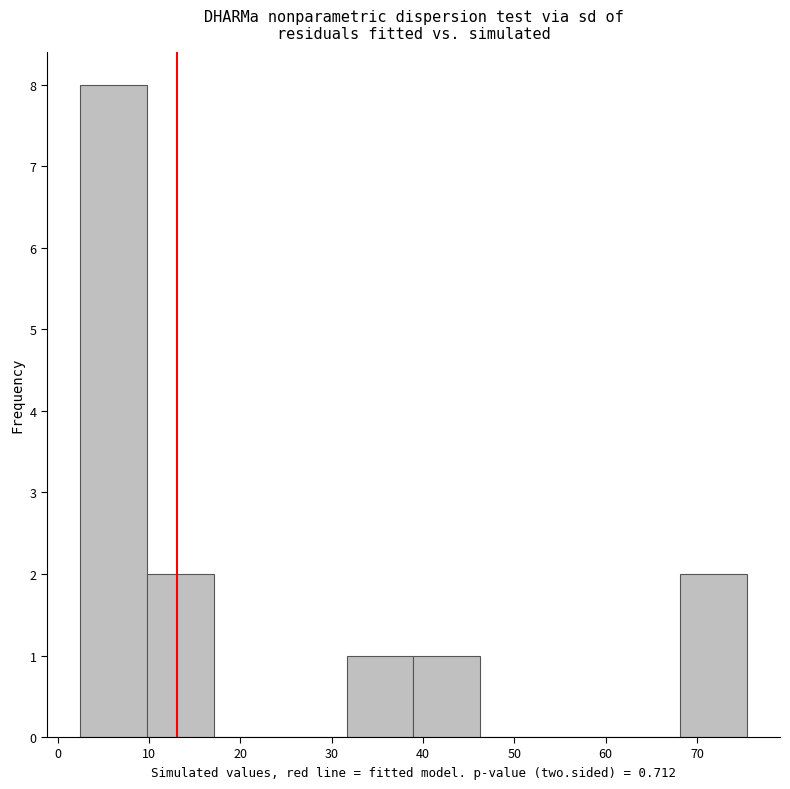

Reading left to right, list every bar in this chart as the range it spans on the x-axis followed by its height. Neither the bar edges nor the heights are printed on the chart, so give them approximately, as read against the axes.

2 to 10: 8
10 to 17: 2
17 to 24: 0
24 to 32: 0
32 to 39: 1
39 to 46: 1
46 to 54: 0
54 to 61: 0
61 to 68: 0
68 to 75: 2